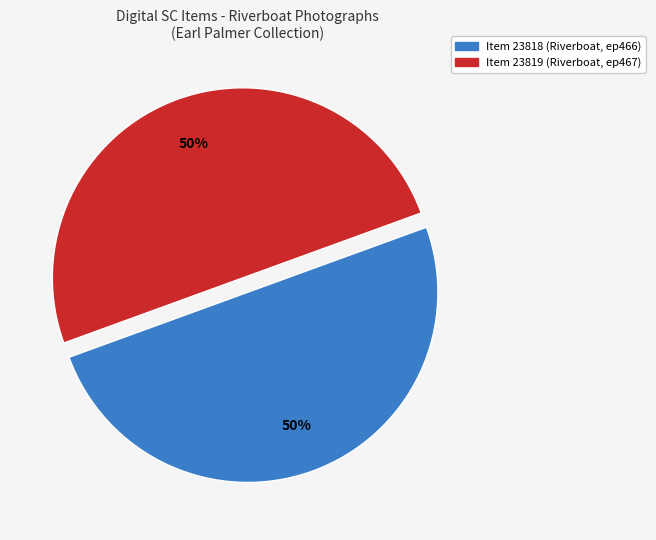

Approximately how many times larger is the value at Item 23819 (Riverboat, ep467) compared to Item 23818 (Riverboat, ep466)?

1.0